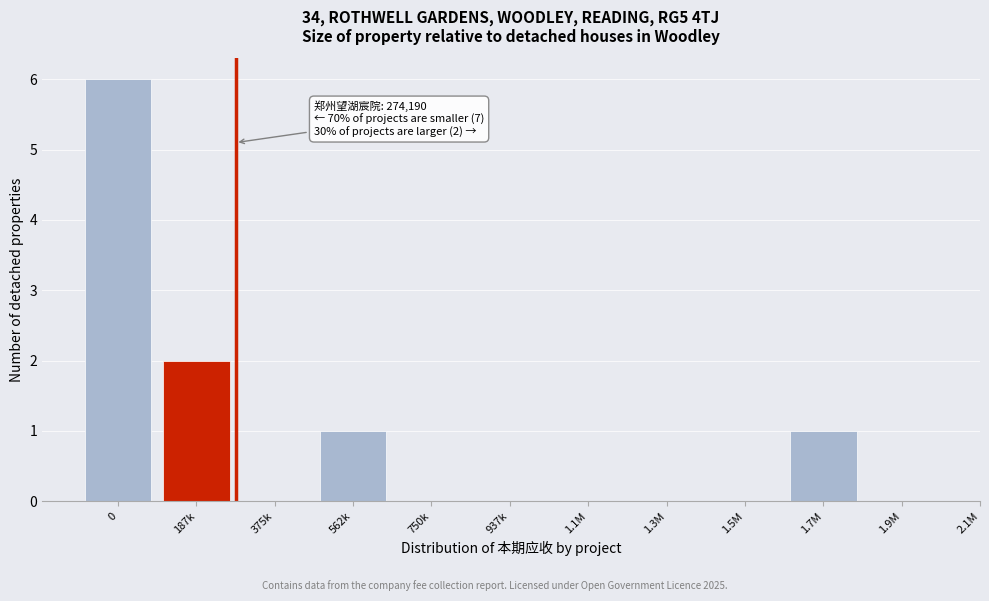

Reading left to right, transcribe all the data shown in this chart.

0=6	187k=2	375k=0	562k=1	750k=0	937k=0	1.1M=0	1.3M=0	1.5M=0	1.7M=1	1.9M=0